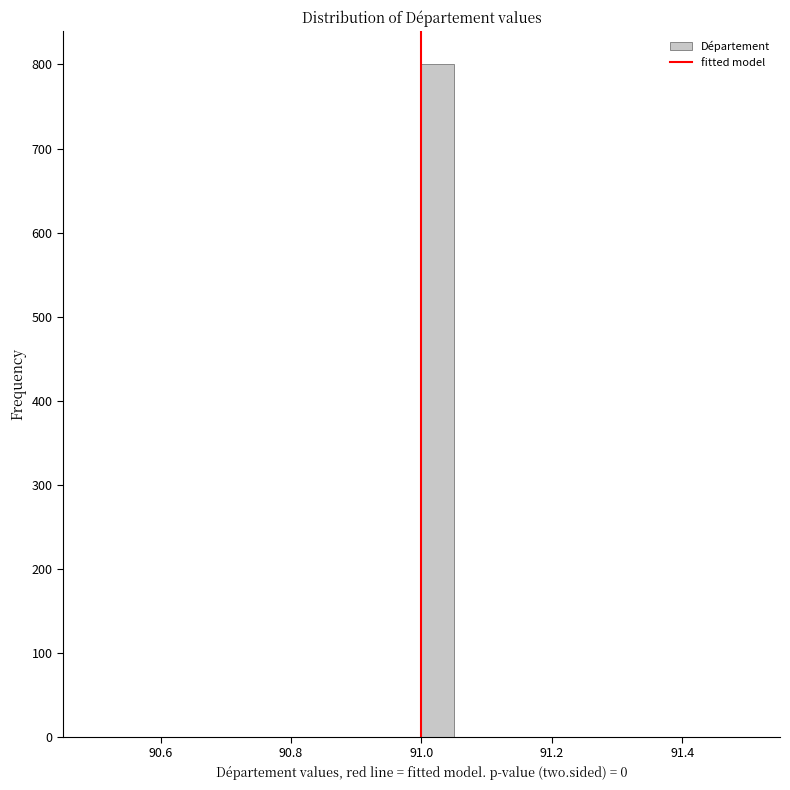

Read against the x-axis, roughly where is the centre of the tallest bar?

91.02